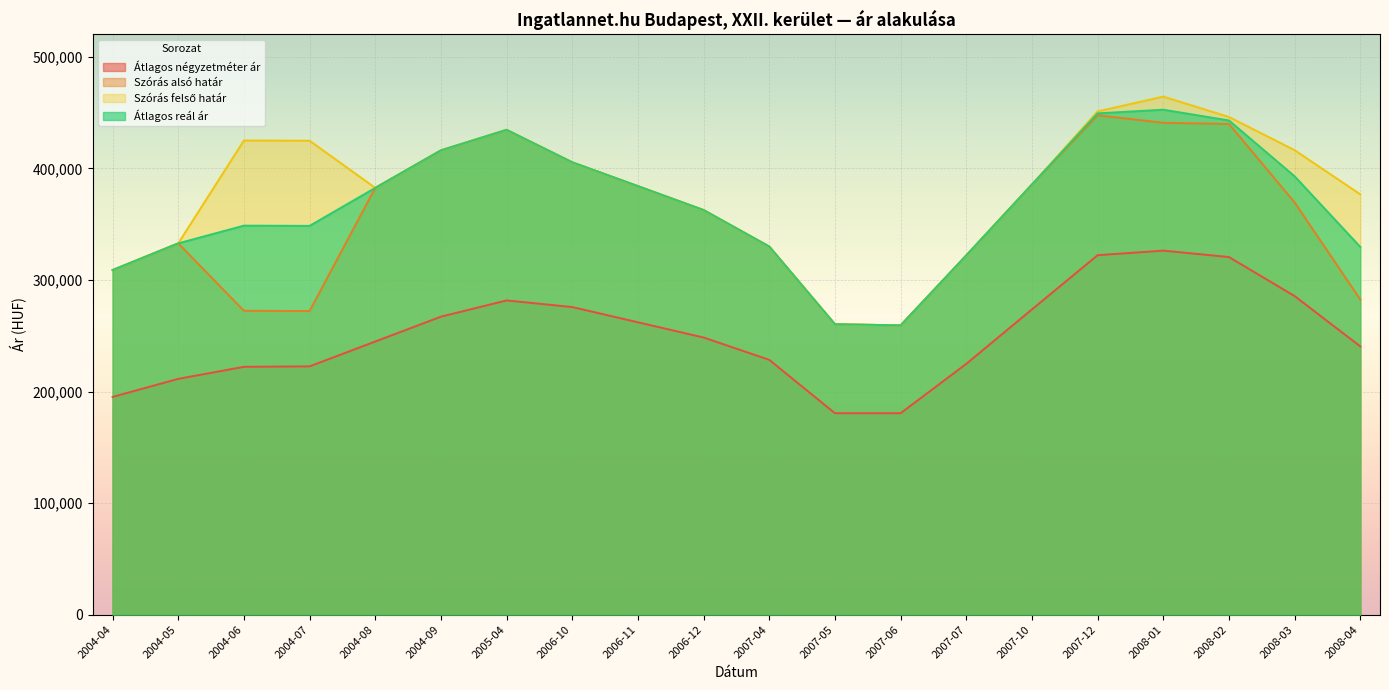

Rank the series by their maximum value, from lowest to highest.

Átlagos négyzetméter ár, Szórás alsó határ, Átlagos reál ár, Szórás felső határ